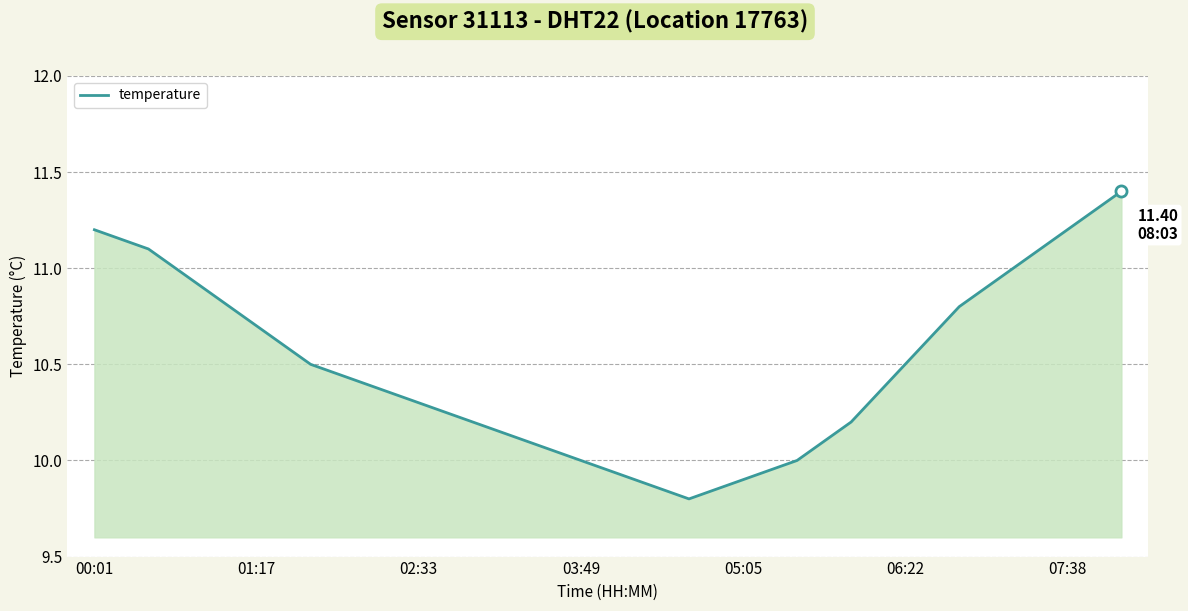

What is the difference between the maximum and minimum values?

1.6